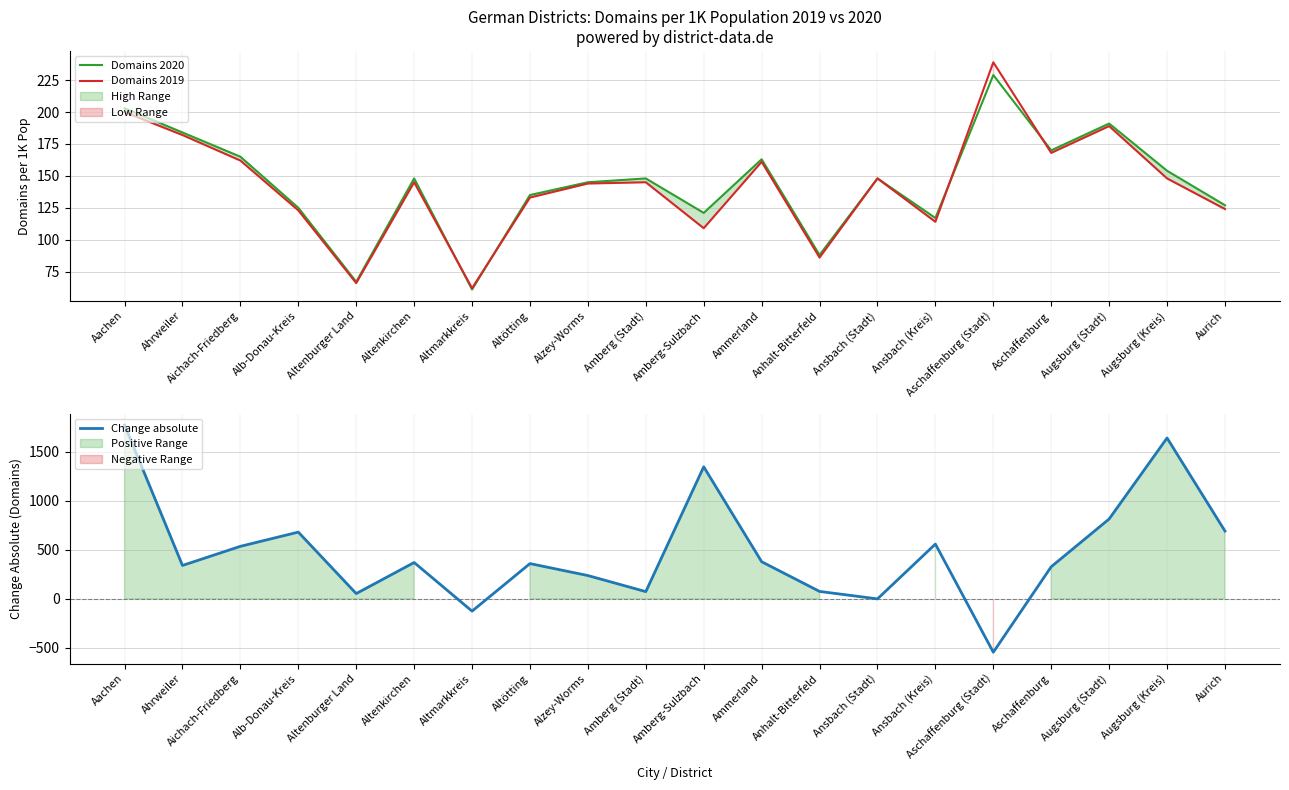

How many interior local valleys does the Domains 2020 series have?

6